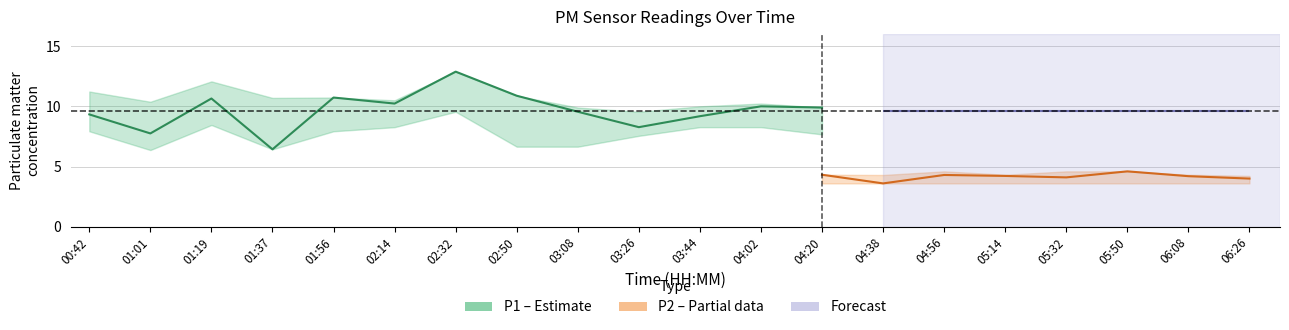

What is the value of the P2 point at the 10th from the left?

4.2